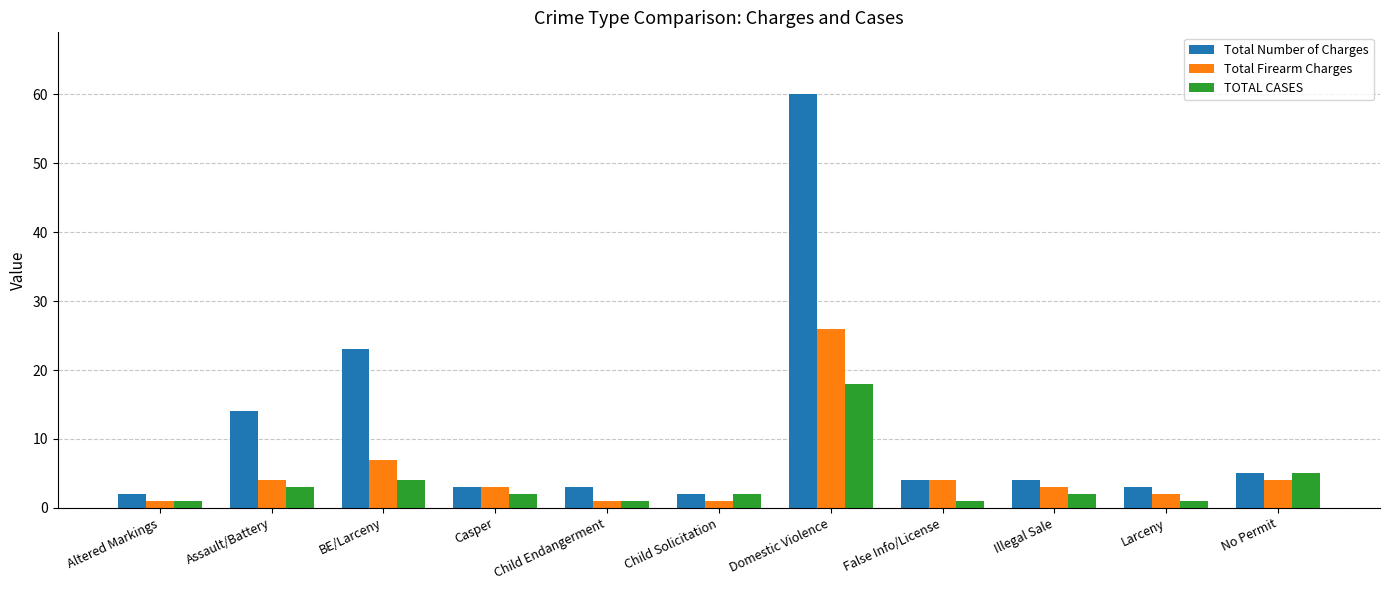

Which series has the widest spread of values?

Total Number of Charges